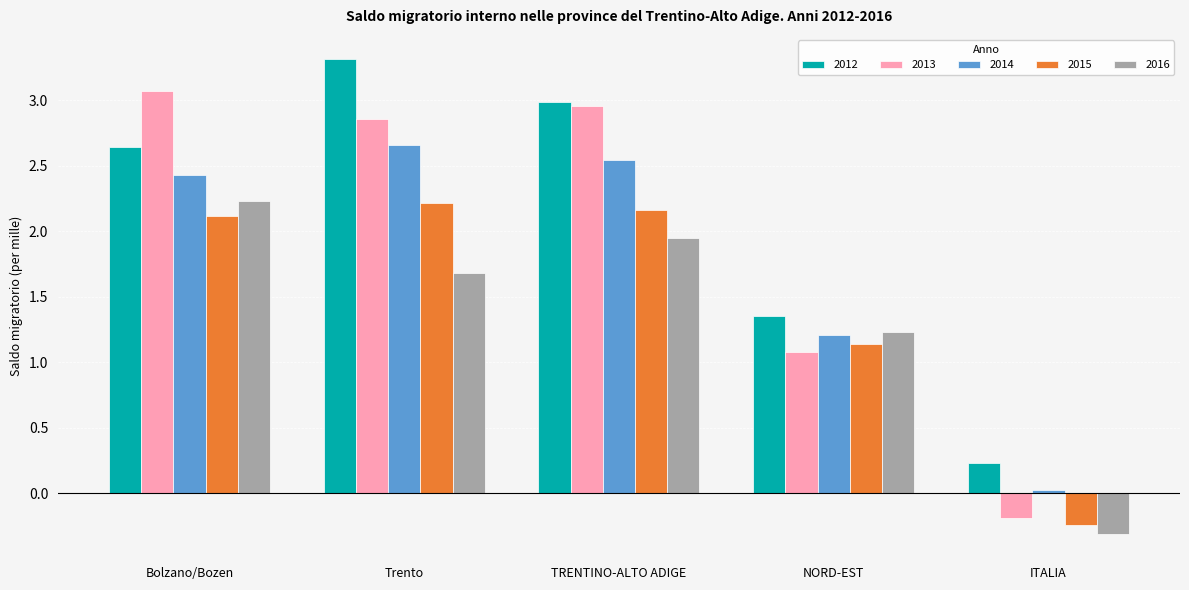

How many values in 2013 are above zero?

4